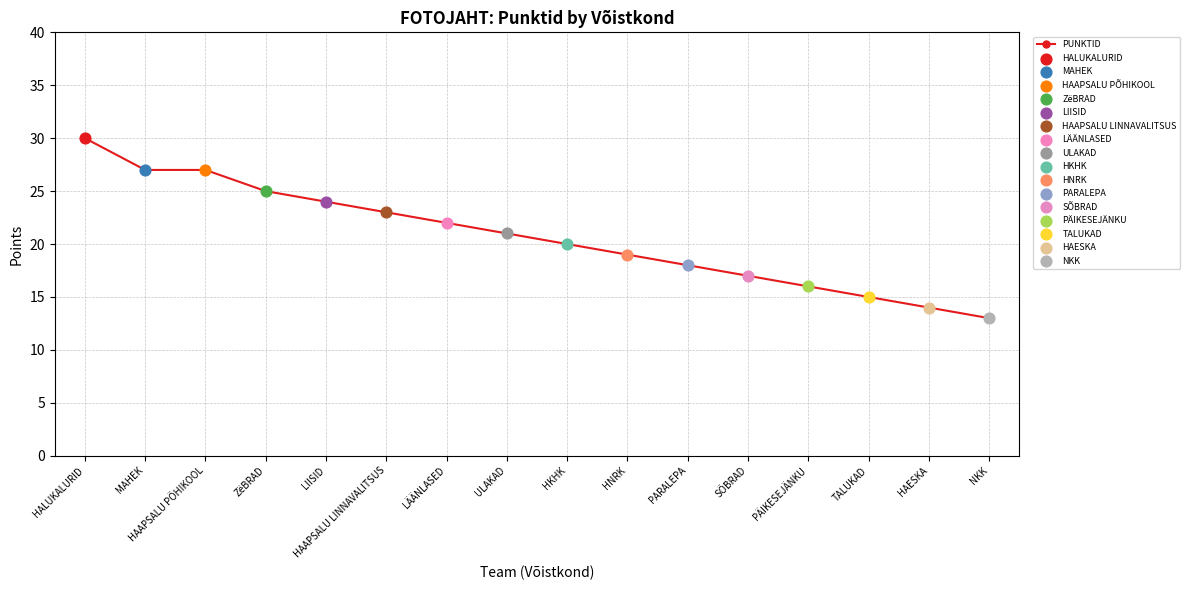

Between NKK and HAESKA, which is larger?

HAESKA